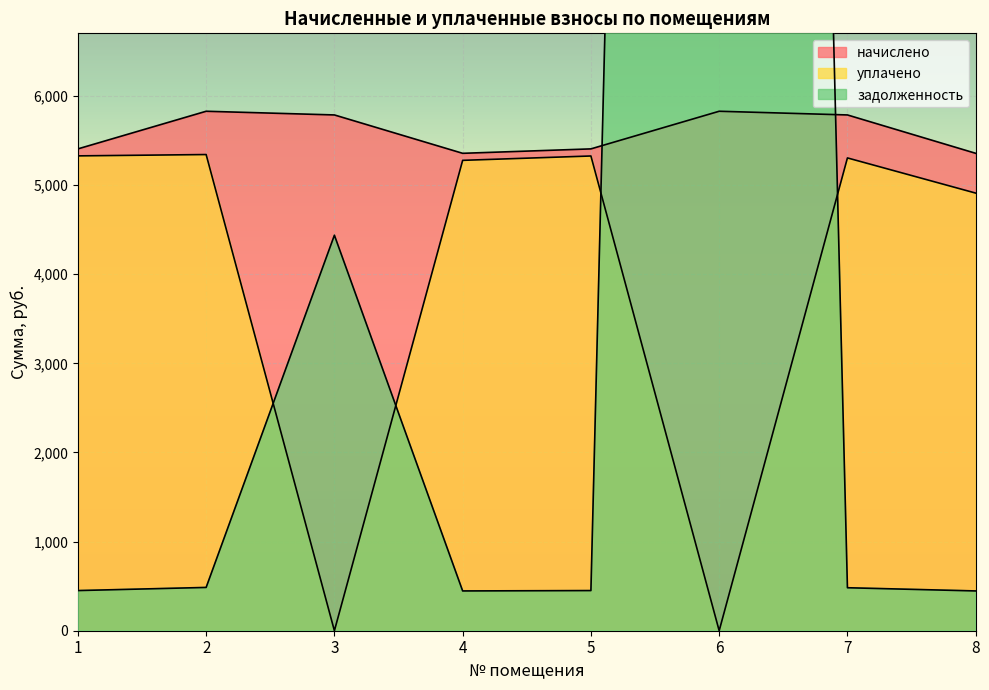

True or false: задолженность and уплачено cross at least once.

True